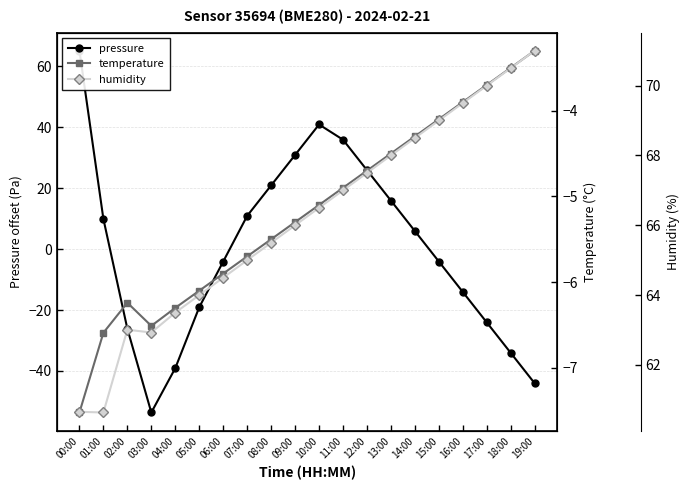

How many data points in humidity are less than 66?

9